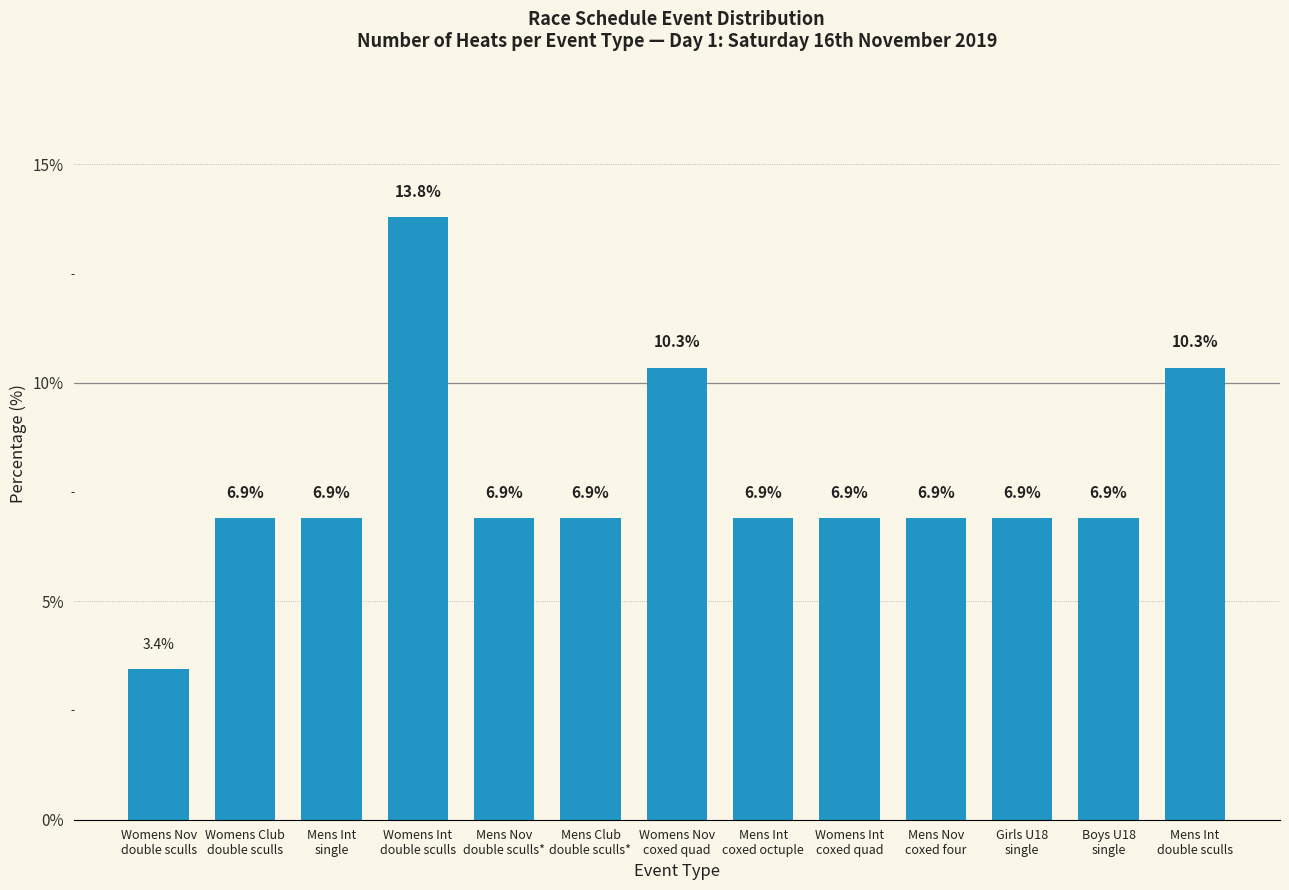

Reading left to right, extract all data points from this chart.

3.4	6.9	6.9	13.8	6.9	6.9	10.3	6.9	6.9	6.9	6.9	6.9	10.3